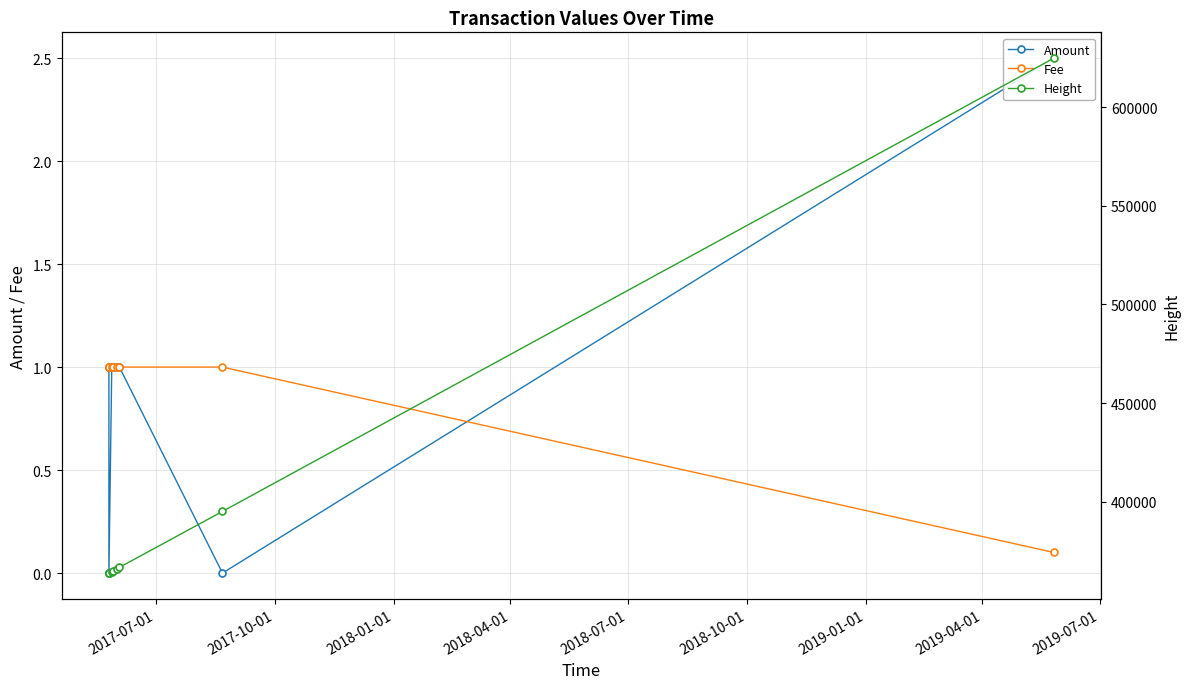

What is the average value of the Height series?

401263.4